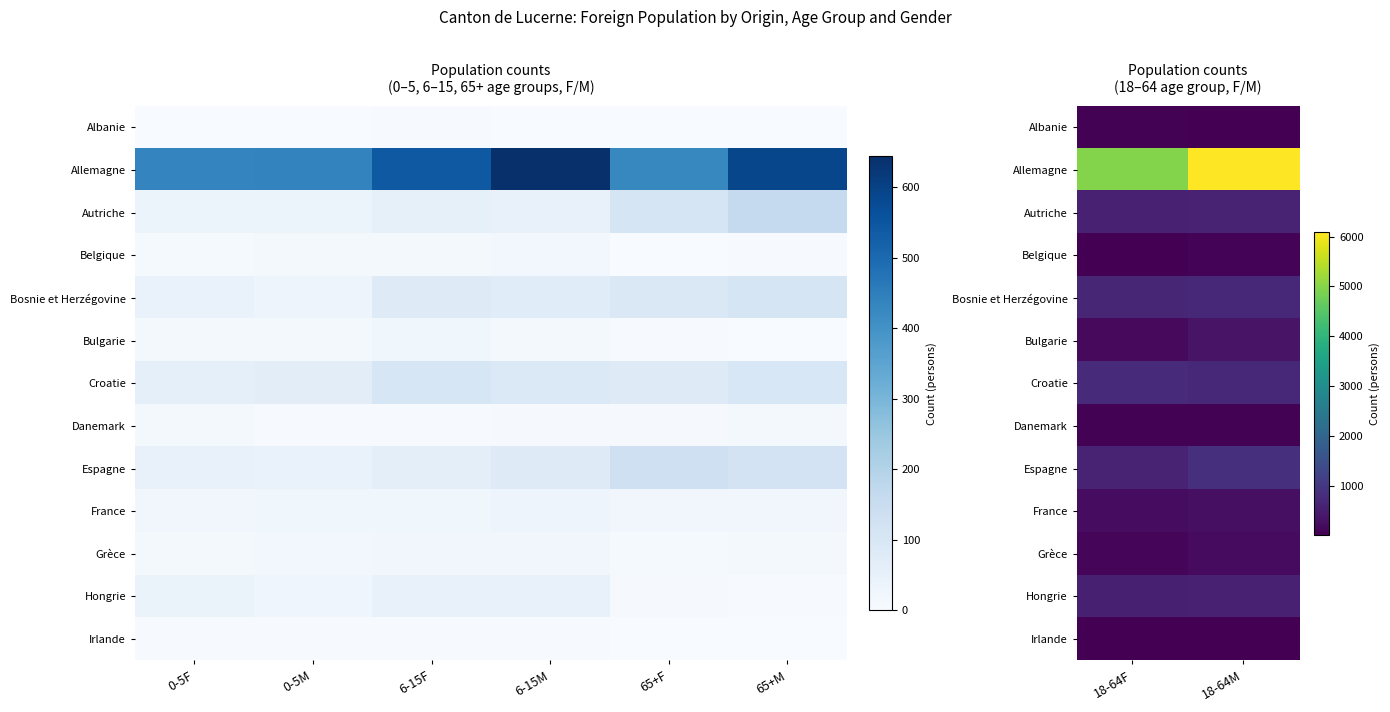

How many values in the Allemagne series are below 6094?

1